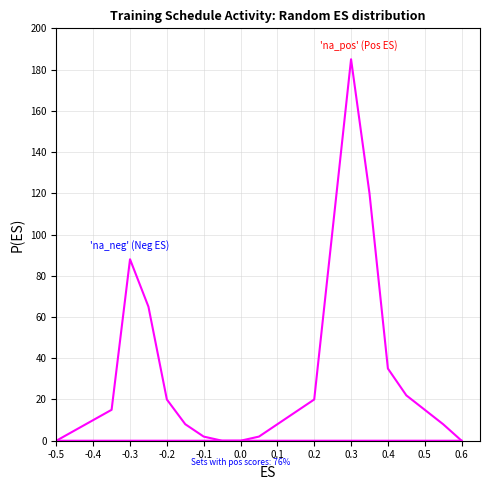

How many lines are shown in the chart?

2